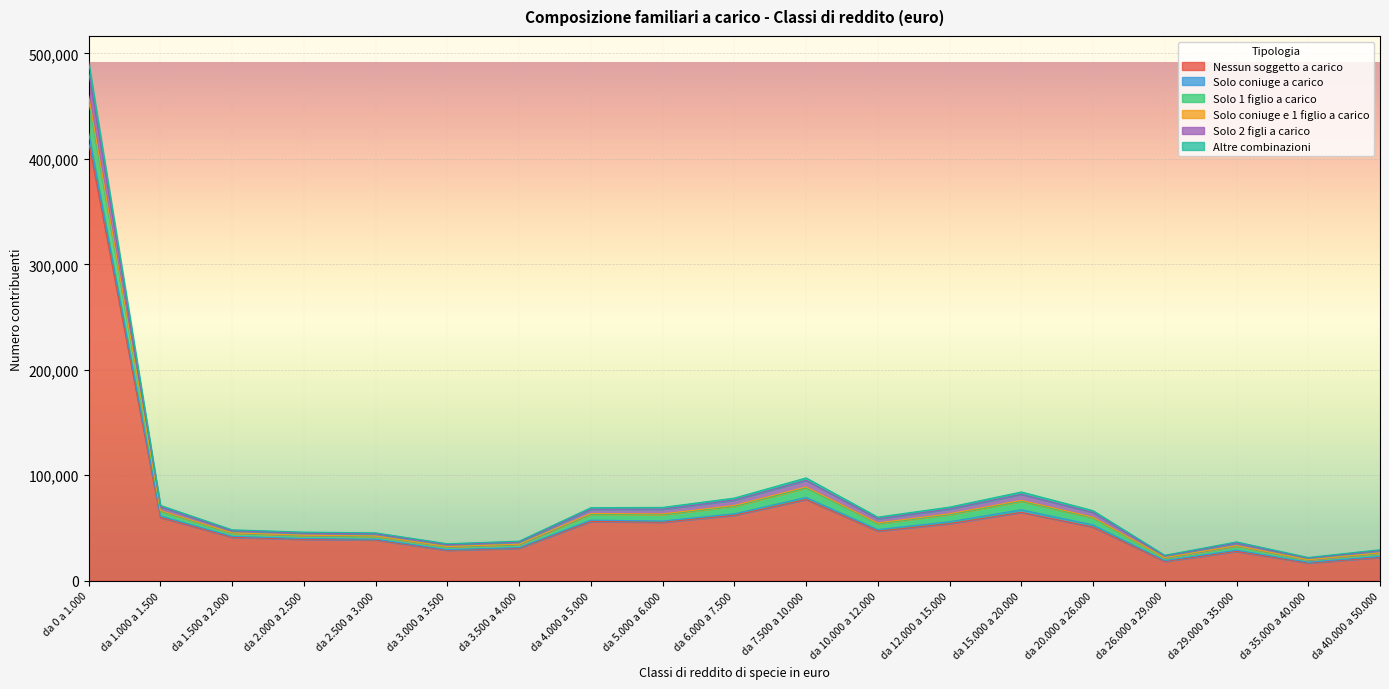

What is the maximum value shown in the chart?

491996